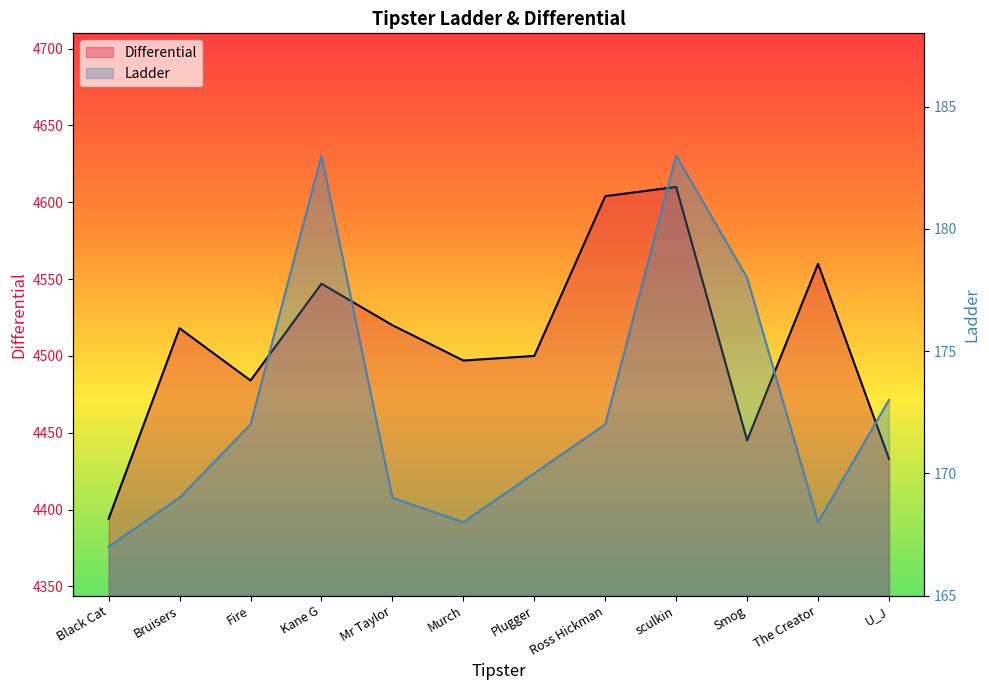

Which series changed the most between Fire and Ross Hickman?

Differential